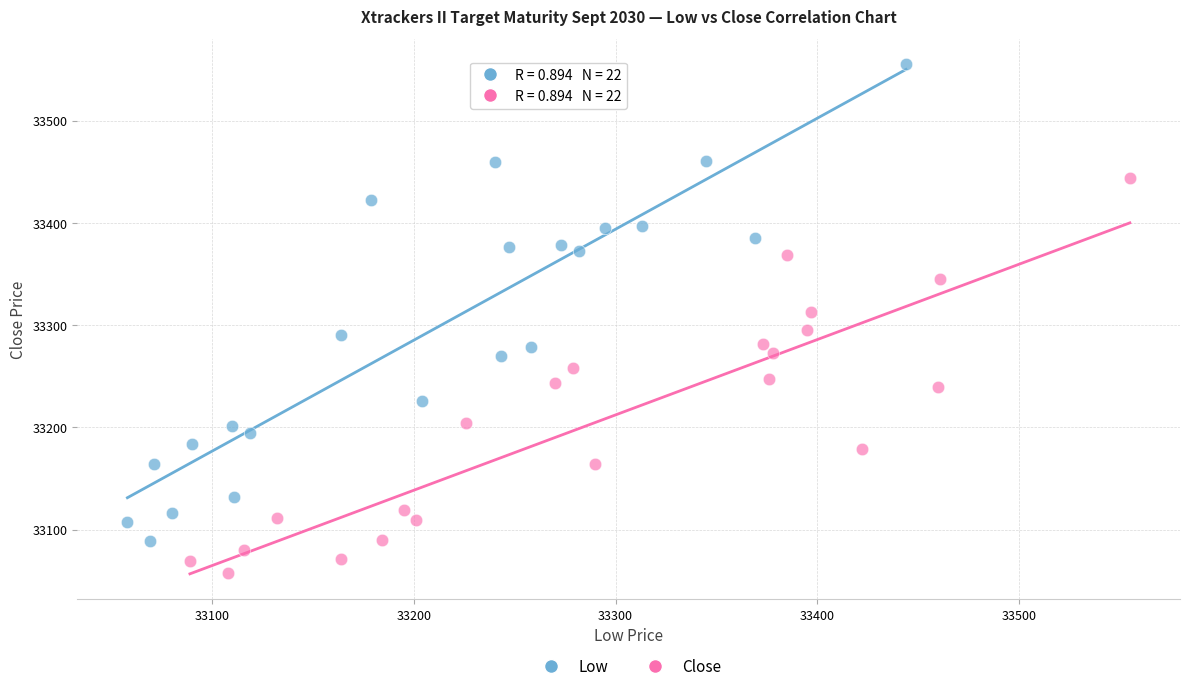

Which series reaches the maximum Y coordinate?

Low